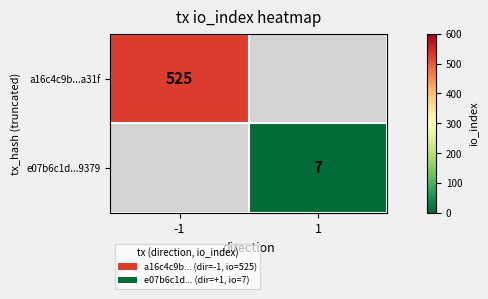

True or false: e07b6c1d...9379 has a value of 9.6 at 1.

False